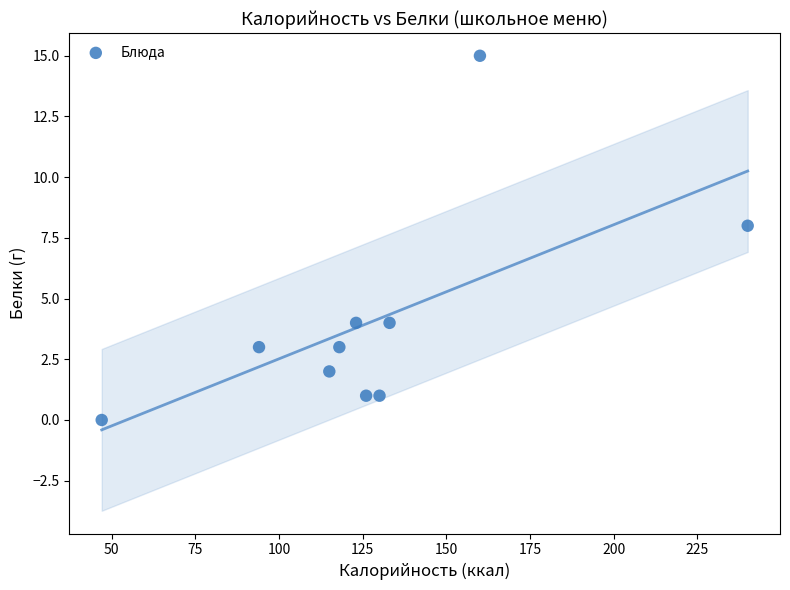

What is the range of X values (max minus min)?

193